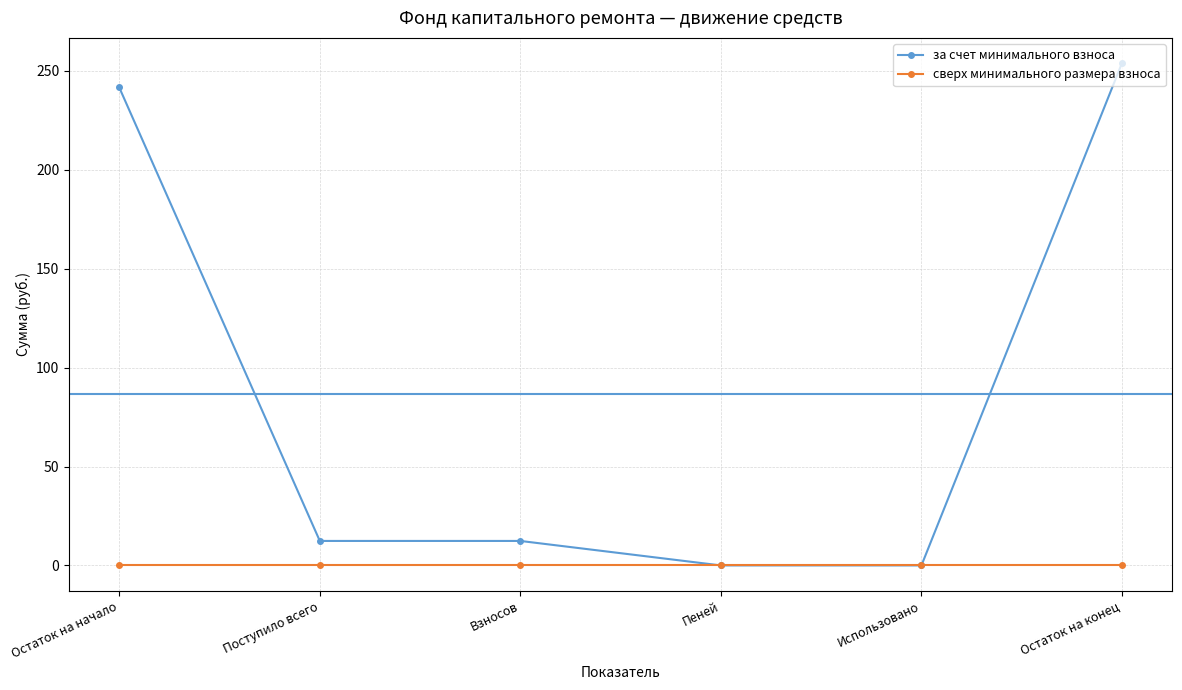

At Остаток на начало, list the series in order from smallest to largest.

сверх минимального размера взноса, за счет минимального взноса